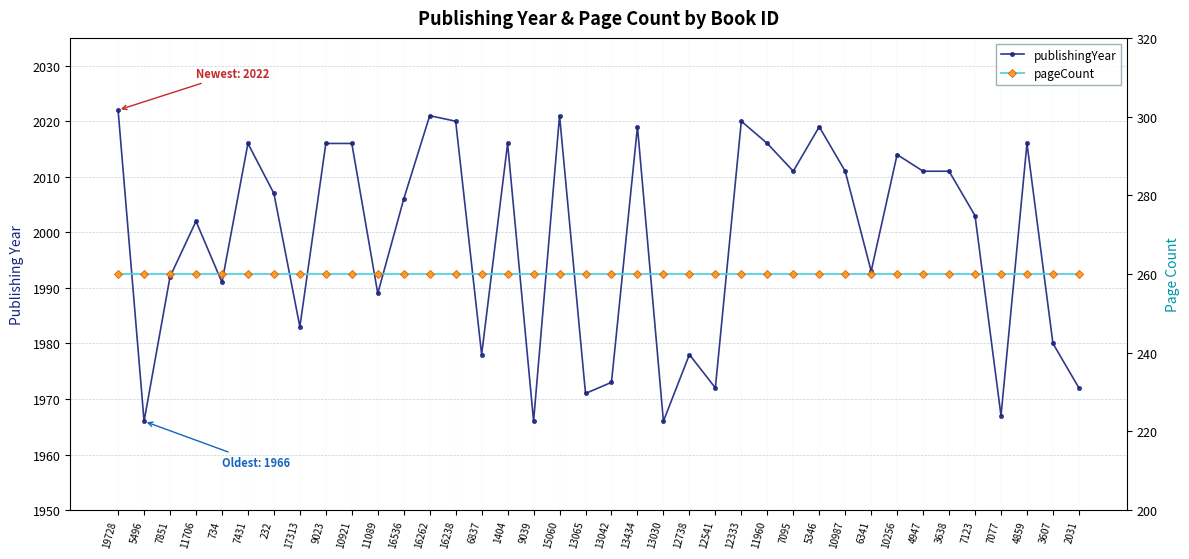

True or false: pageCount has more than 0 interior local peaks.

False